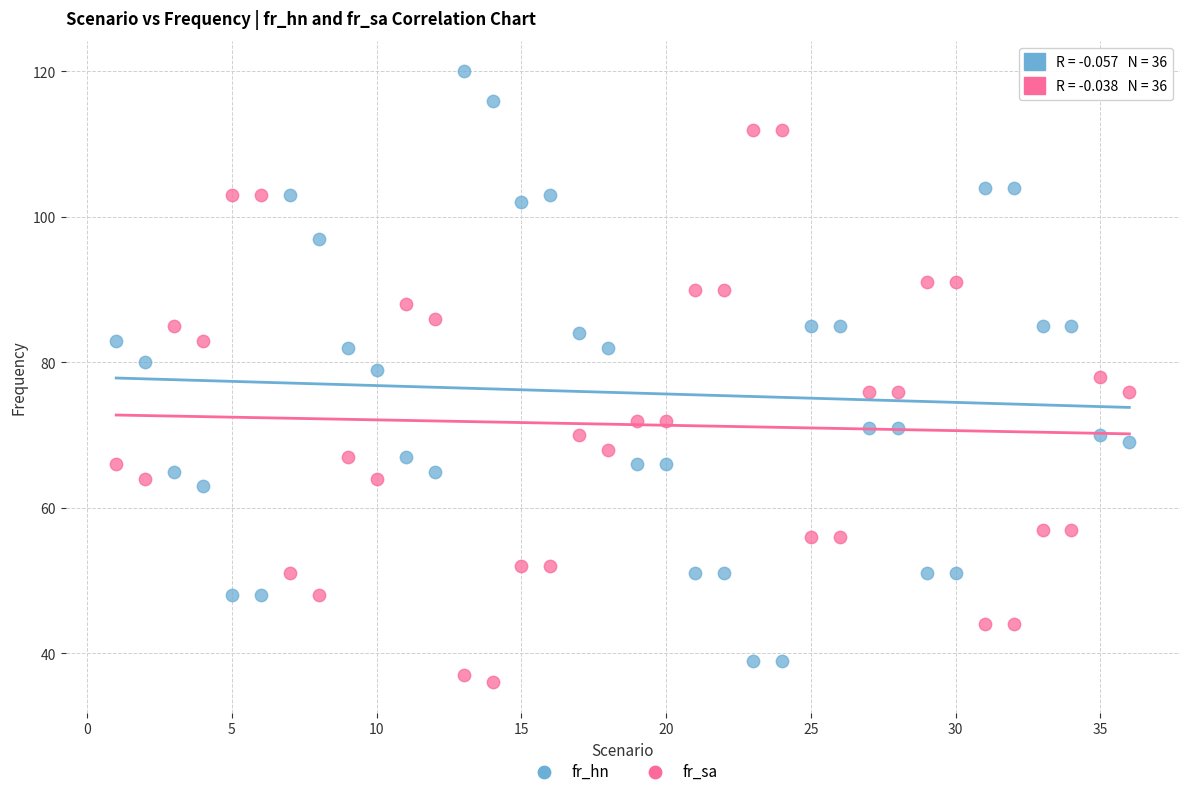

Across all data points, what is the range of Y values (max minus min)?

84